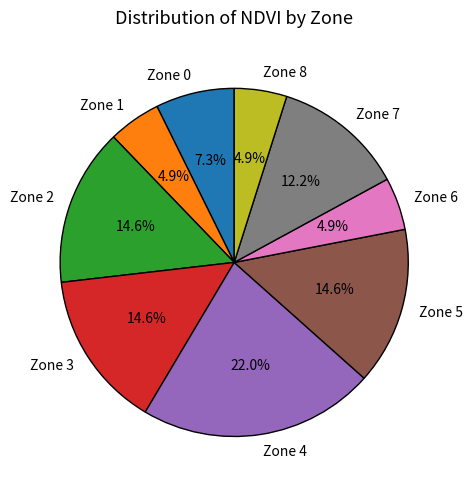

To the nearest percent, what portion does Zone 3 represent?

15%